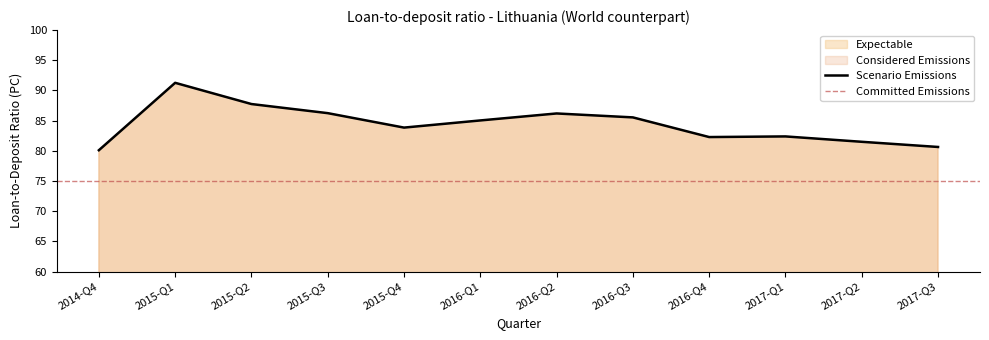

How many values exceed 85?

6